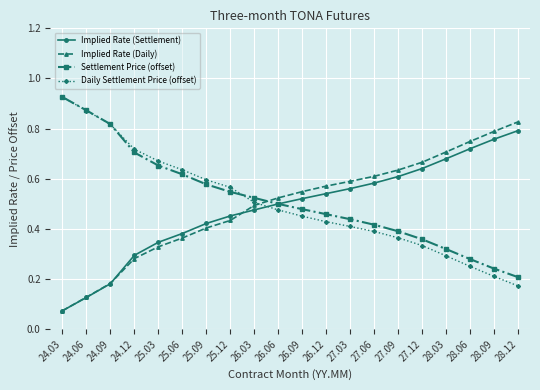

What is the total value across all series at 28.03?

2.0